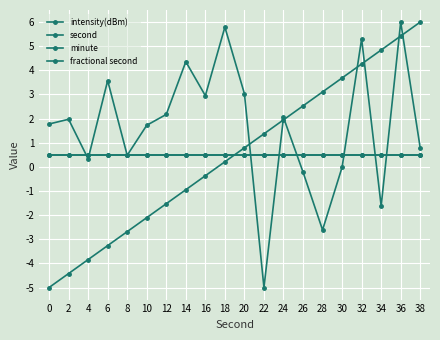

Reading right to left, what are all the values shown in this chart?

intensity(dBm): 0.8	6.0	-1.6	5.3	-0.0	-2.6	-0.2	2.0	-5.0	3.0	5.8	2.9	4.4	2.2	1.7	0.5	3.6	0.3	2.0	1.8
second: 6.0	5.4	4.8	4.3	3.7	3.1	2.5	1.9	1.4	0.8	0.2	-0.4	-0.9	-1.5	-2.1	-2.7	-3.3	-3.8	-4.4	-5.0
minute: 0.5	0.5	0.5	0.5	0.5	0.5	0.5	0.5	0.5	0.5	0.5	0.5	0.5	0.5	0.5	0.5	0.5	0.5	0.5	0.5
fractional second: 0.5	0.5	0.5	0.5	0.5	0.5	0.5	0.5	0.5	0.5	0.5	0.5	0.5	0.5	0.5	0.5	0.5	0.5	0.5	0.5